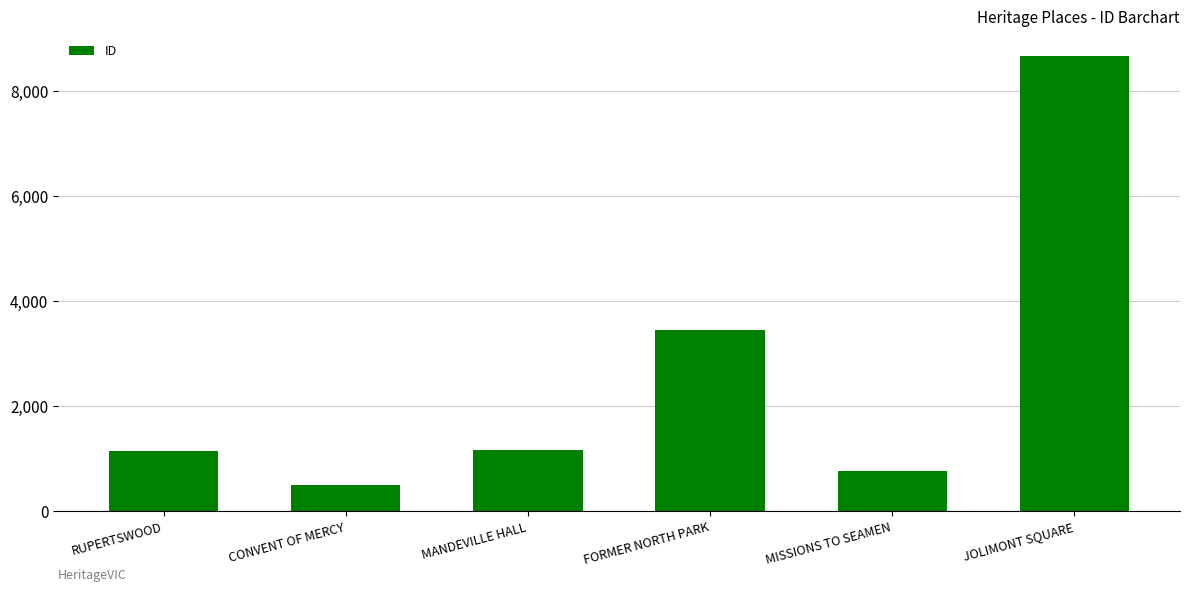

Count the number of data series in this chart.

1